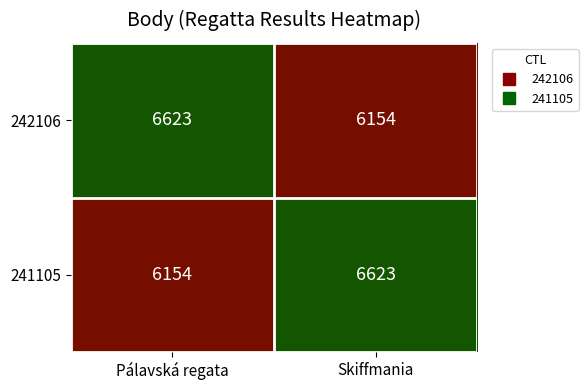

What is the spread (max minus min) of values at Skiffmania?

469